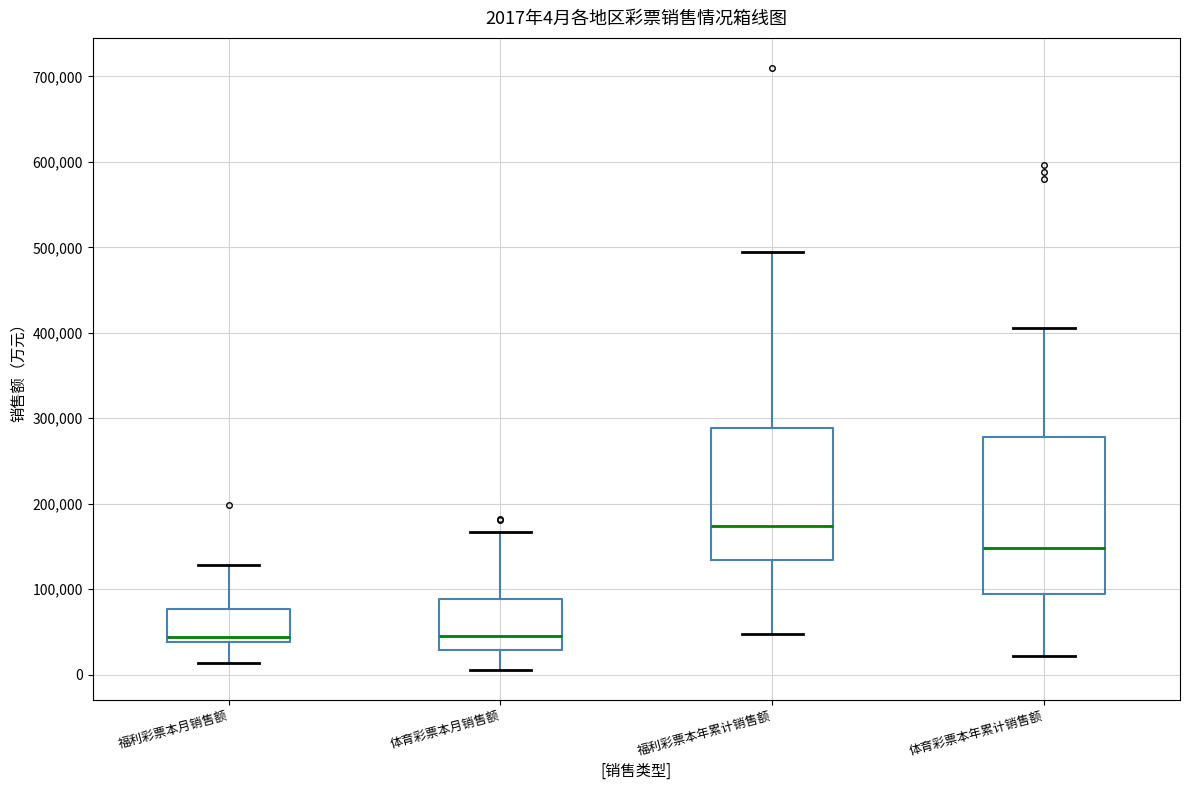

Which box is the tallest, from its lower edge to its upper edge?

体育彩票本年累计销售额